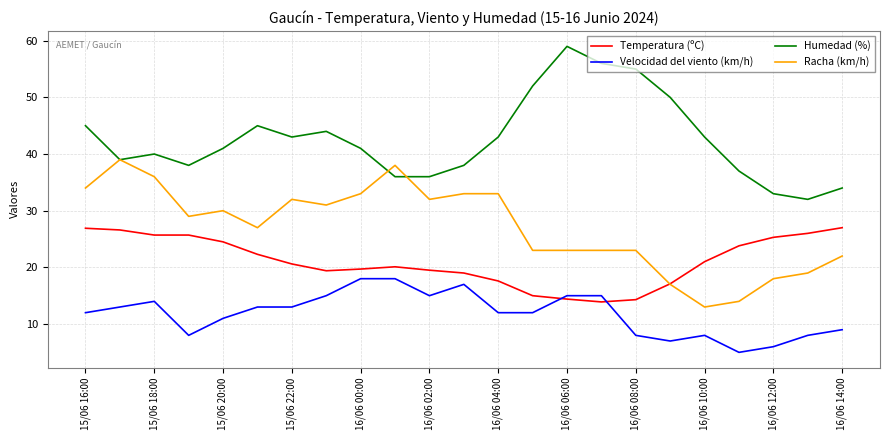

Which series has the largest total across all categories?

Humedad (%)